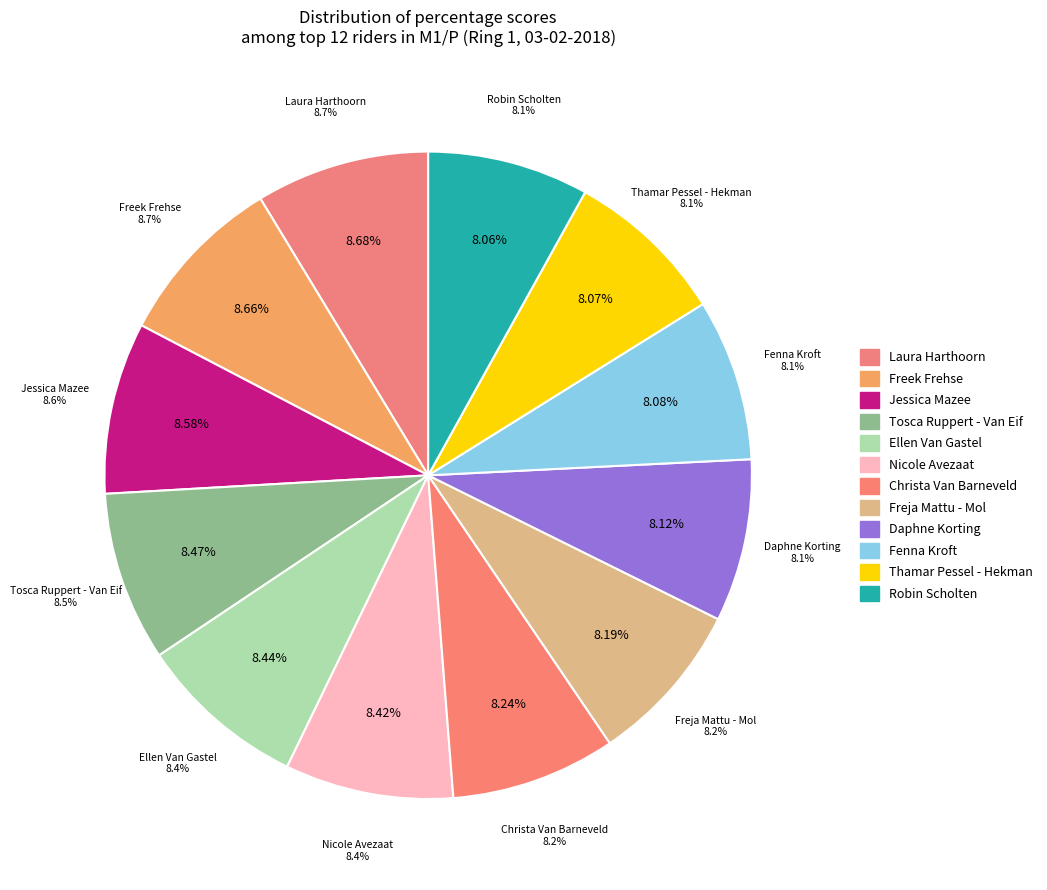

Which category has the biggest portion of the pie?

Laura Harthoorn